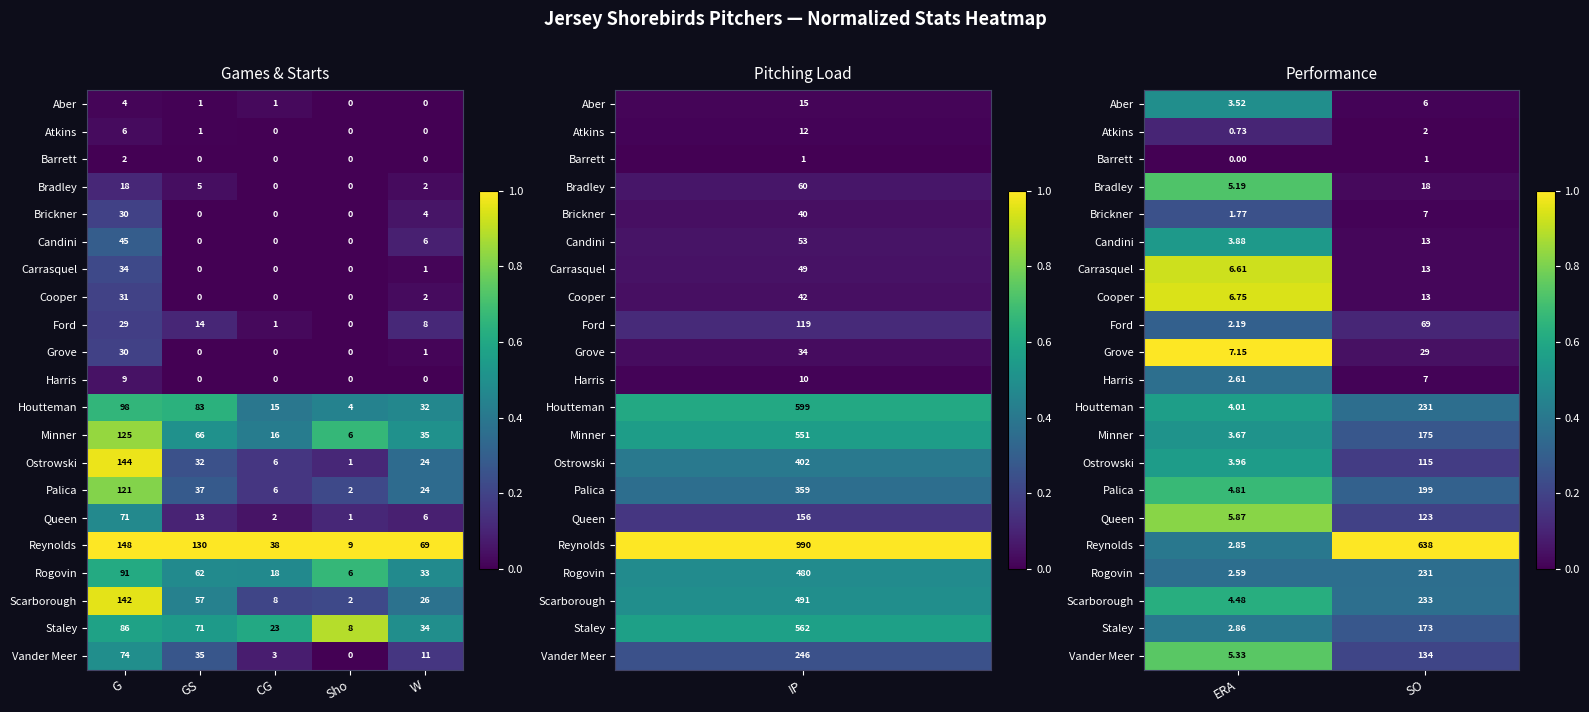

The Brickner series shows 0.2 at ERA. True or false?

True